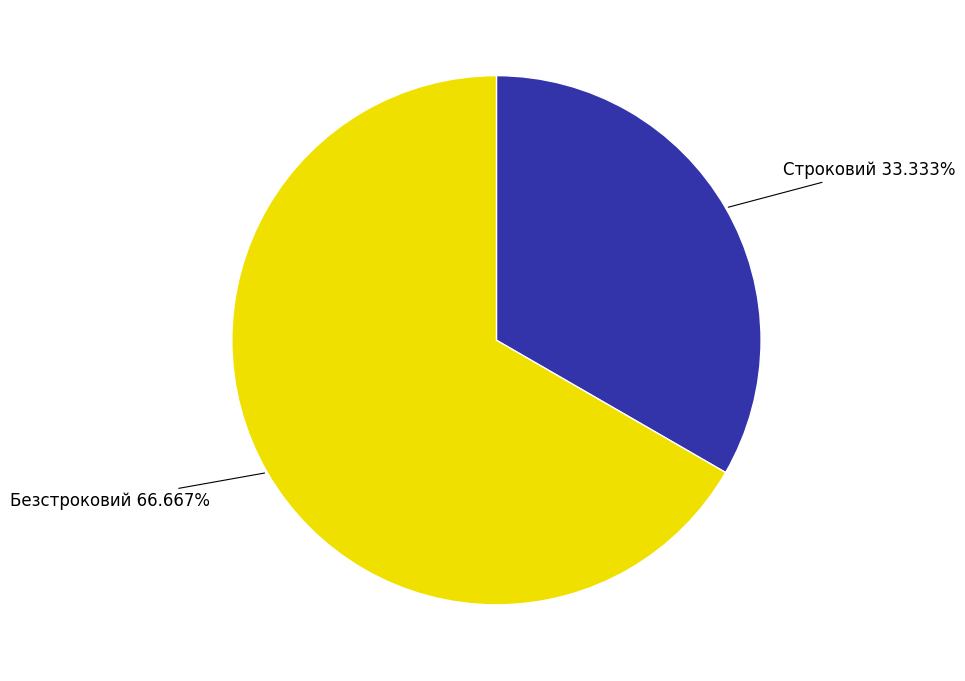

Is there any slice that represents more than half of the pie?

Yes